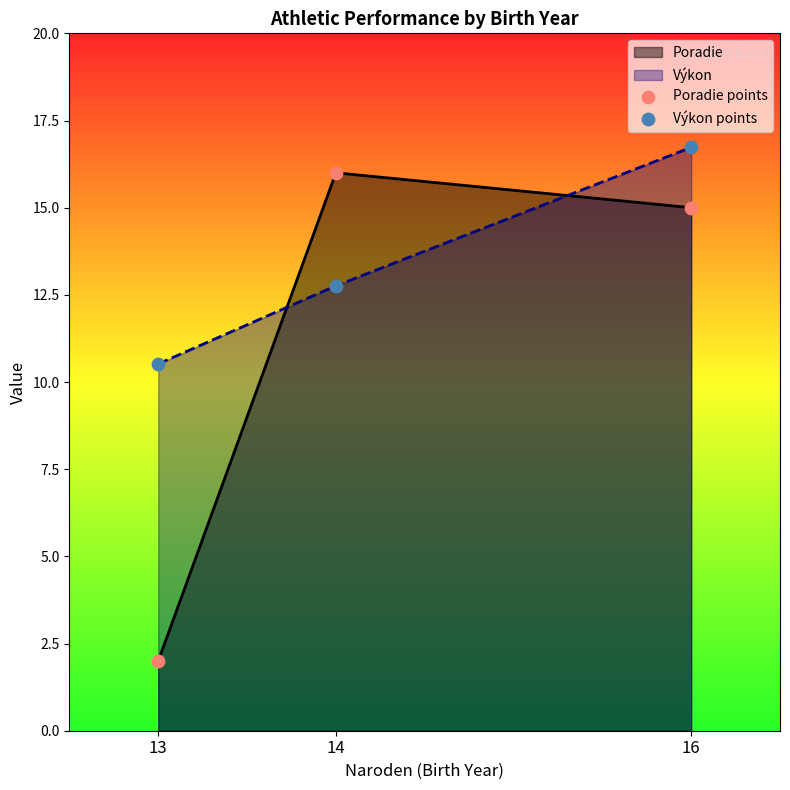

At how many categories does at least one series exceed 3?

3